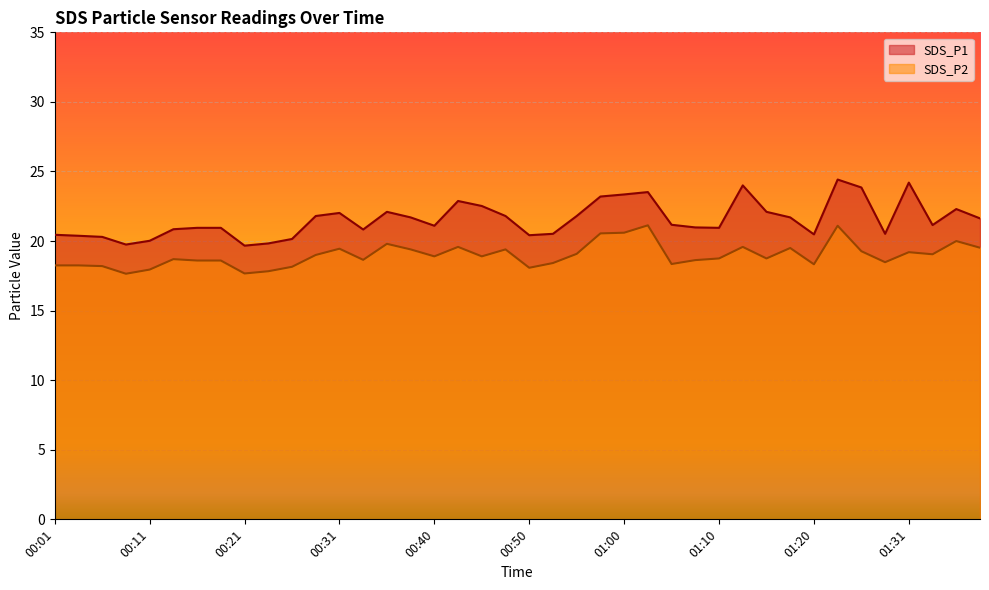

True or false: SDS_P1 and SDS_P2 intersect in this chart.

False